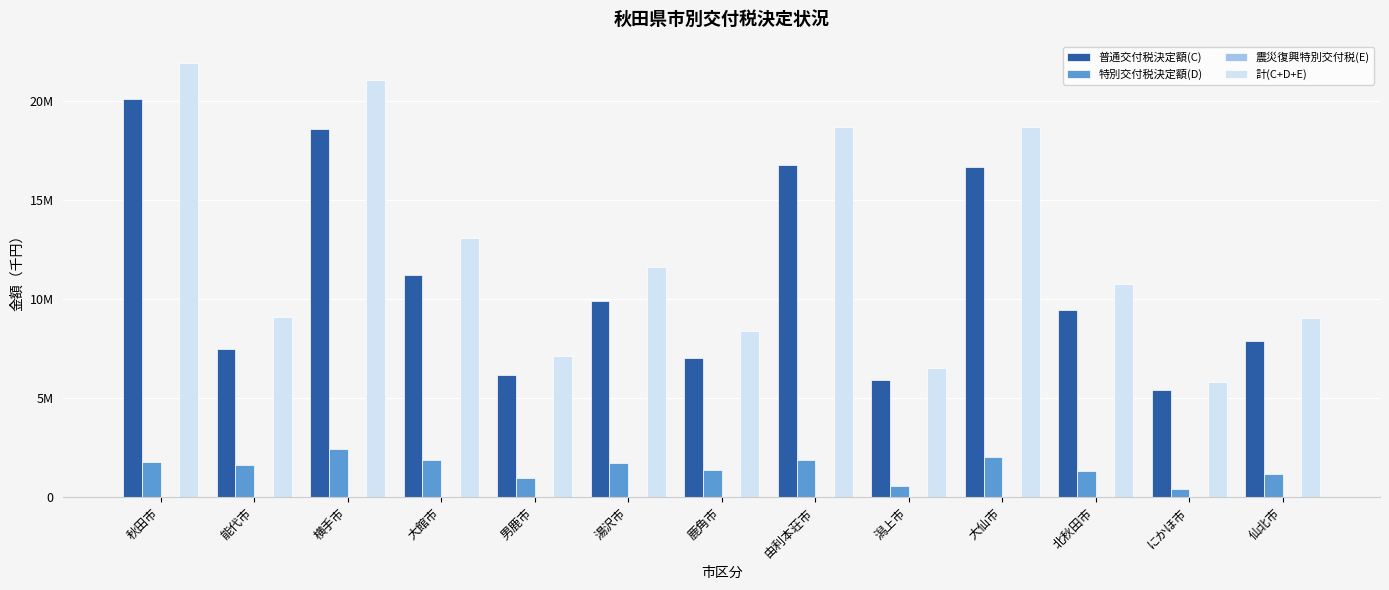

What is the difference between the maximum and minimum values in the 震災復興特別交付税(E) series?

39